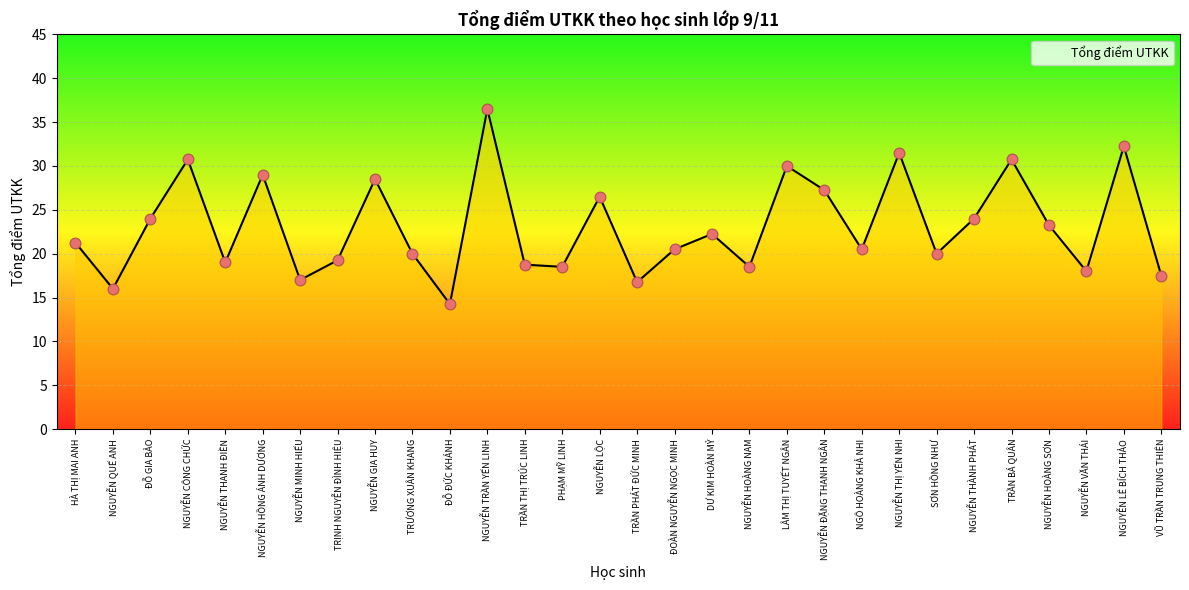

Between HÀ THỊ MAI ANH and ĐOÀN NGUYỄN NGỌC MINH, which is larger?

HÀ THỊ MAI ANH